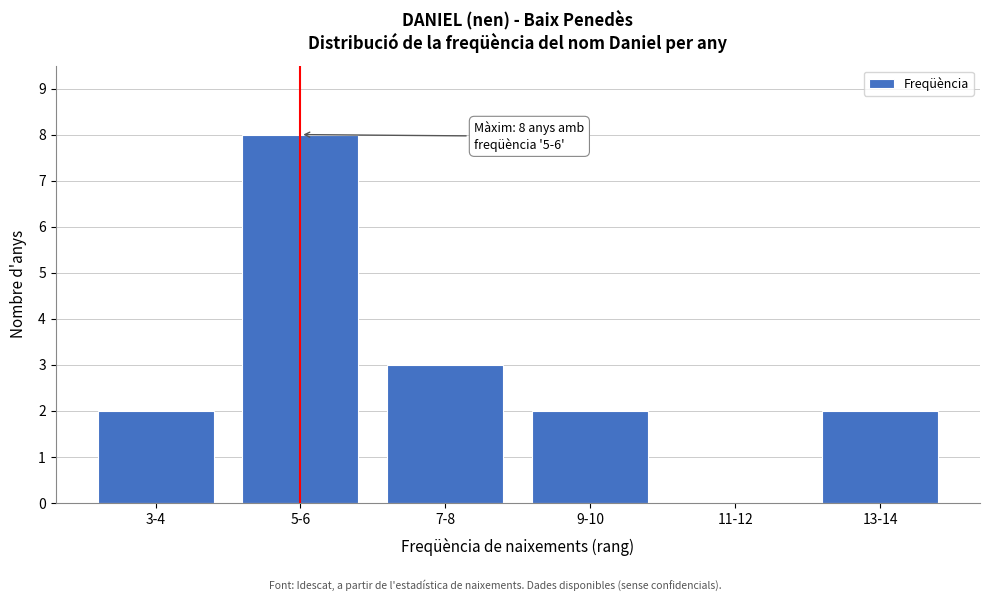

Reading right to left, what are all the values shown in this chart?

13-14=2	11-12=0	9-10=2	7-8=3	5-6=8	3-4=2